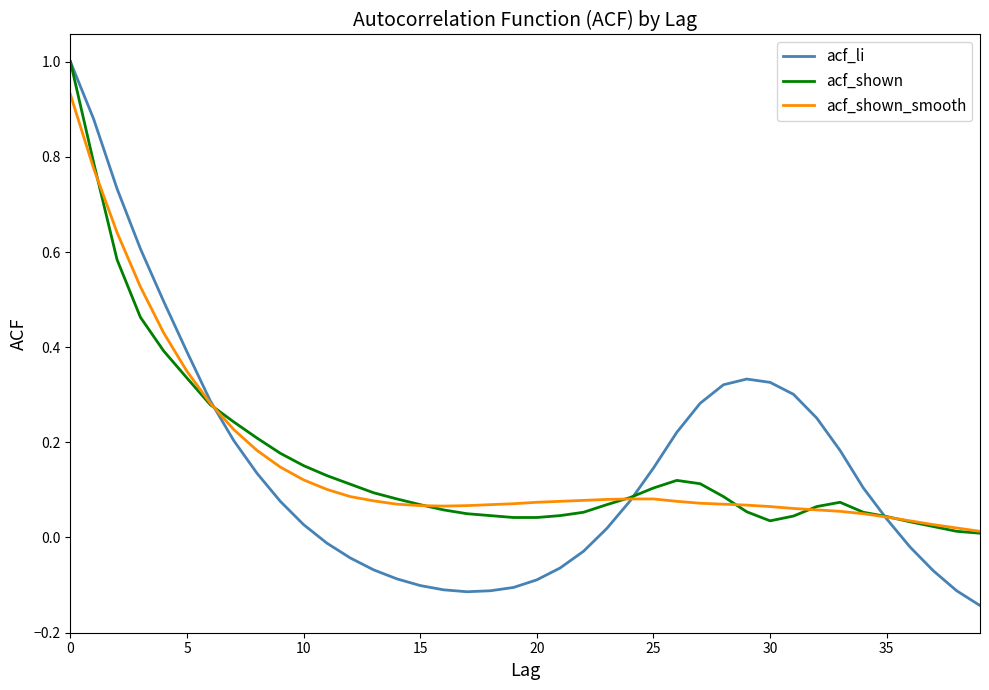

In acf_li, how many points are lower than both neighbors (excluding endpoints)?

1